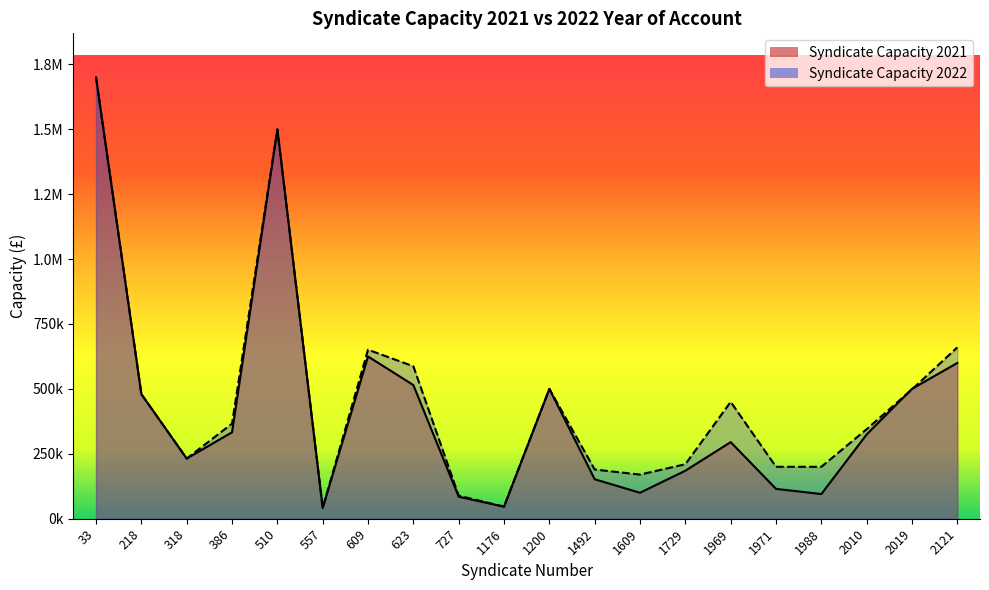

What is the difference between the maximum and second lowest values in the Syndicate Capacity 2022 series?

1652837.4